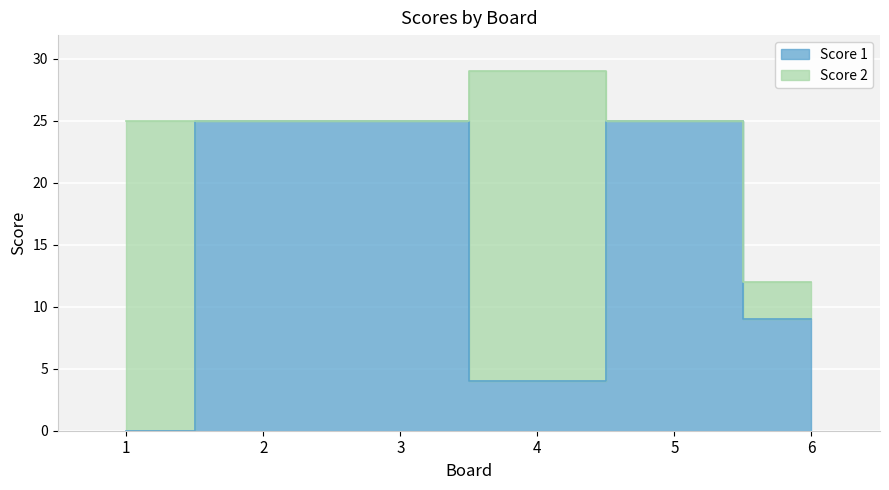

What value does the data have at 4?

4